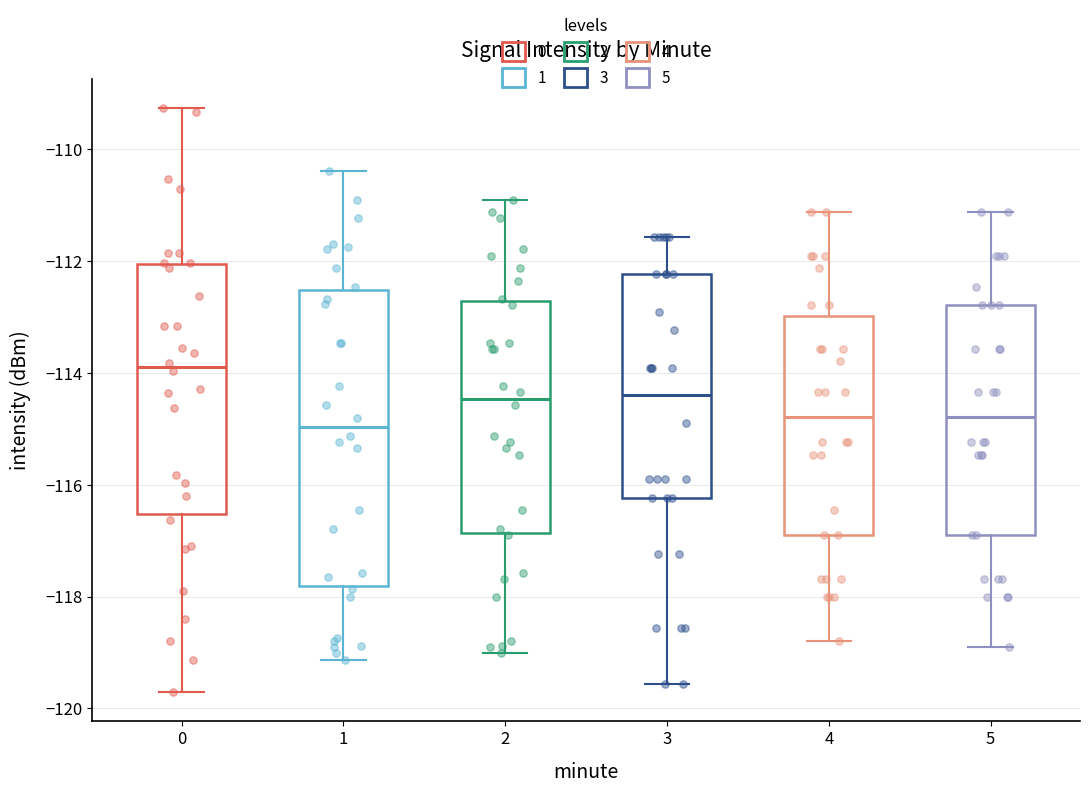

Which box has the highest median line?

0